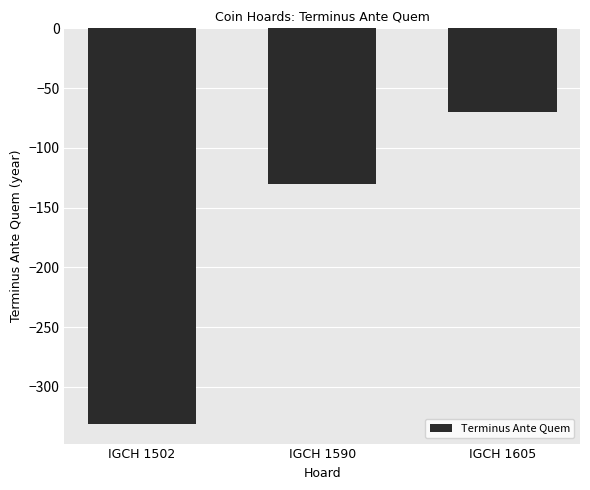

Where does the data first go above -130?

IGCH 1605